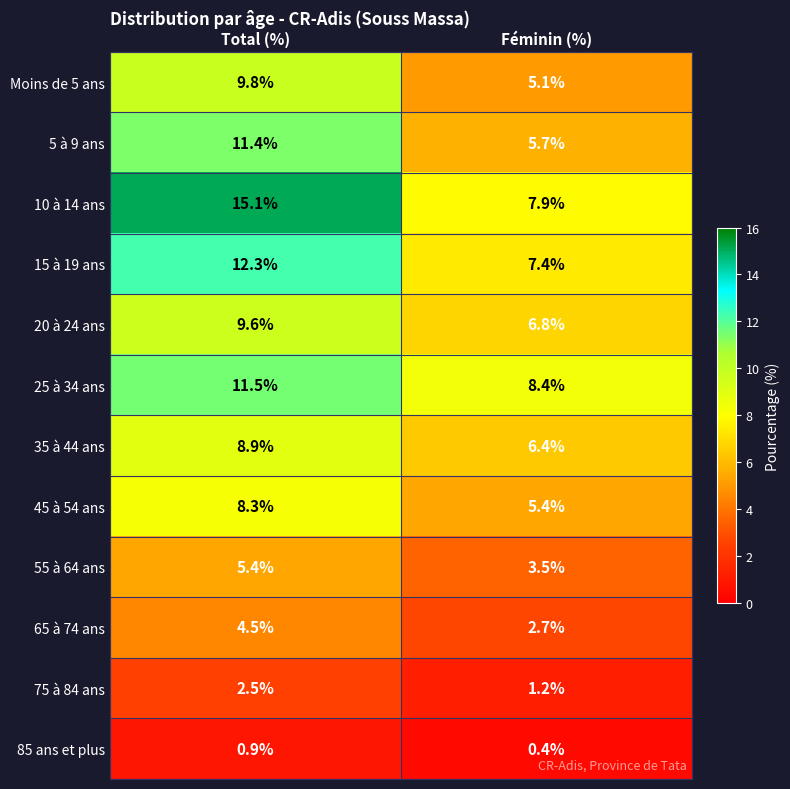

What is the difference between the highest and lowest values at Féminin (%)?

8.0